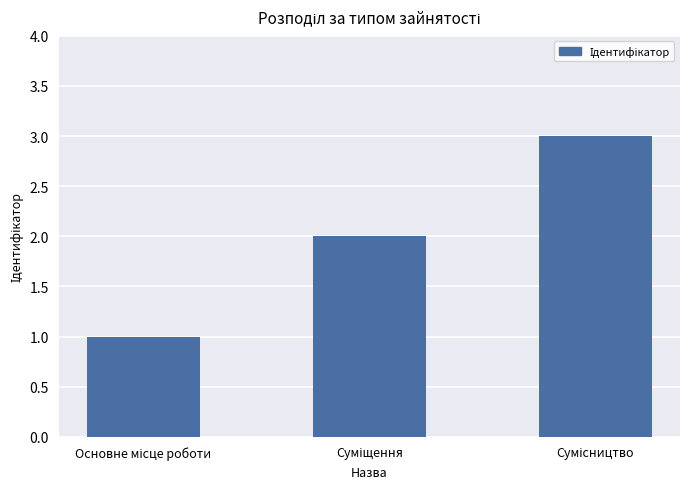

Does the chart contain any negative values?

No